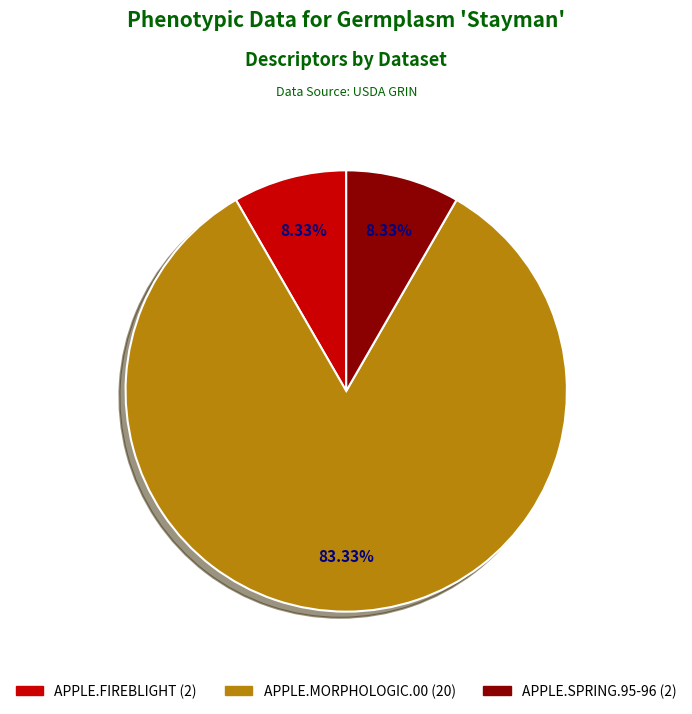

The APPLE.SPRING.95-96 slice represents 8% of the pie. True or false?

True